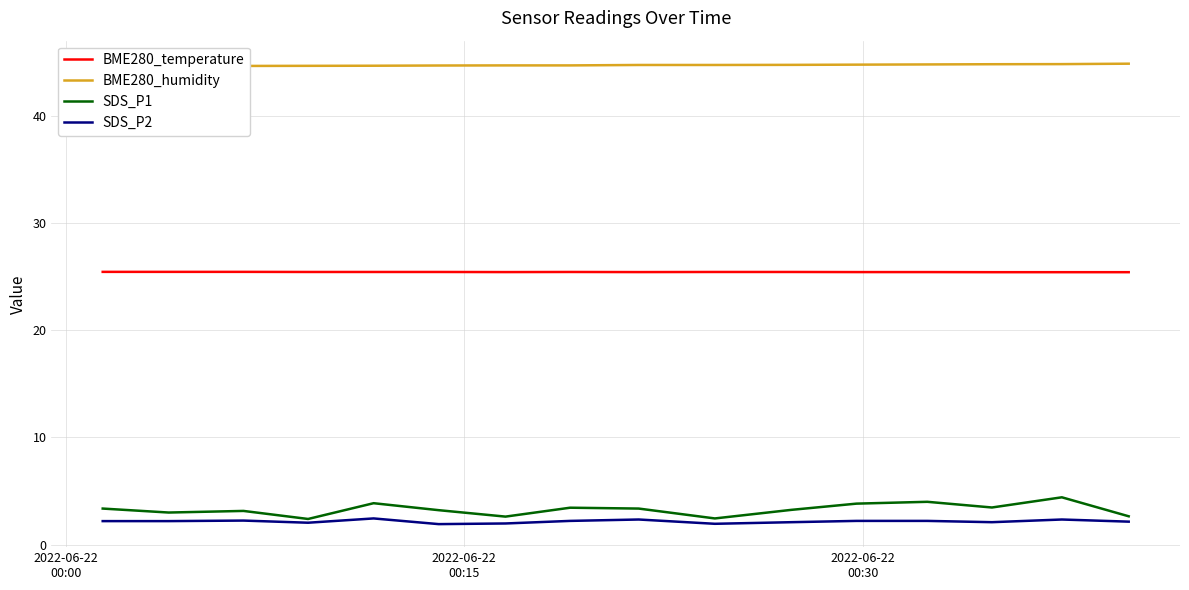

How many interior local peaks does the SDS_P2 series have?

4